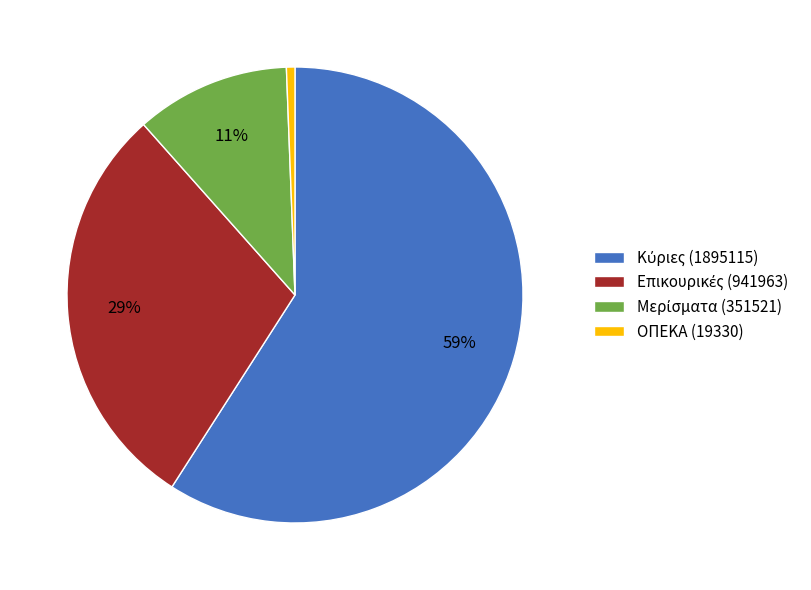

To the nearest percent, what is the difference between the largest and smallest slice percentages?

58%